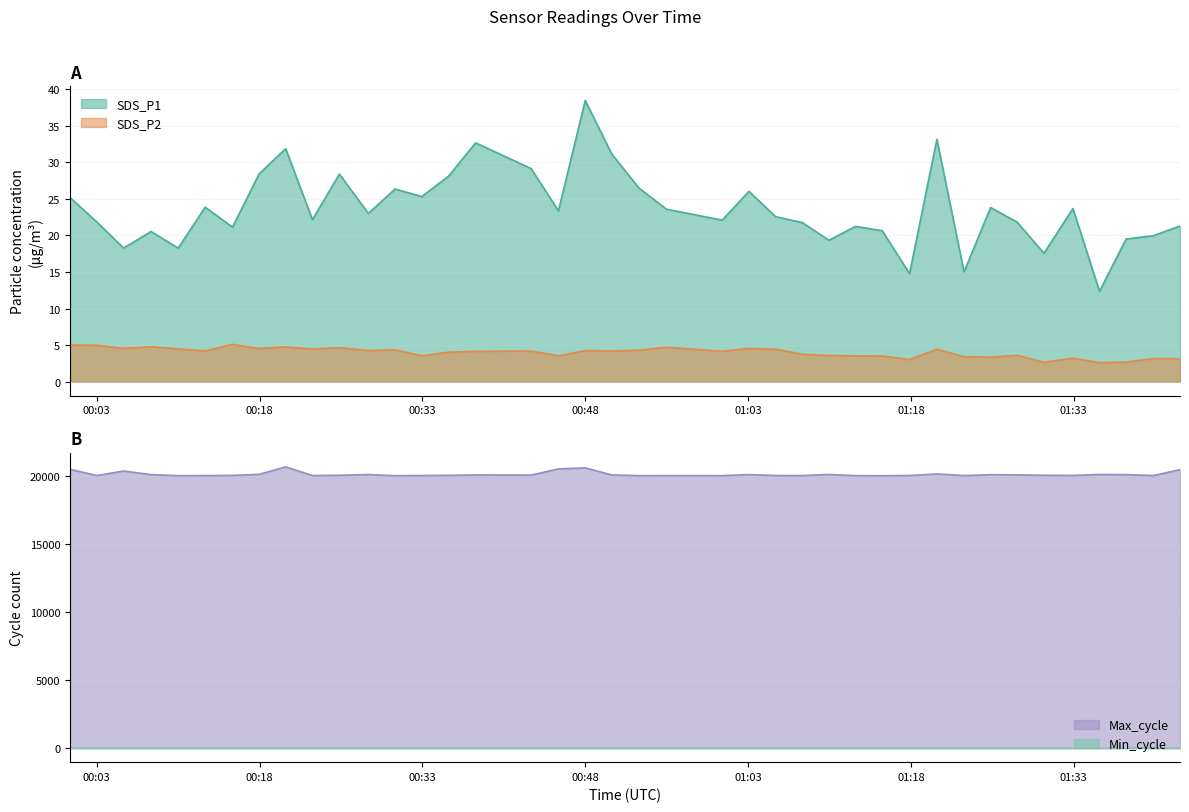

How many interior local peaks does the SDS_P1 series have?

12